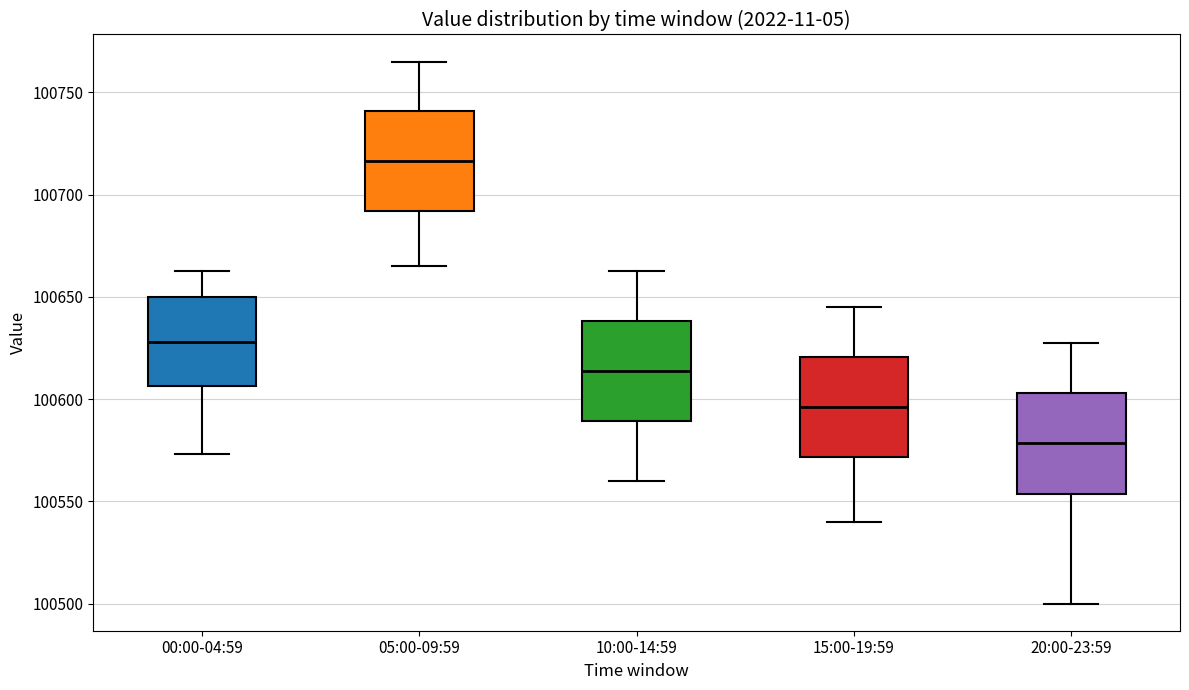

Reading left to right, transcribe this box plot: for each box, give where its median line is, the range the box spans, and where its two whiskers end, as read against the y-axis. The values are not printed on the chart, so give them approximately, as read against the axis.

00:00-04:59: median 100630, box 100605 to 100650, whiskers 100575 to 100665
05:00-09:59: median 100715, box 100690 to 100740, whiskers 100665 to 100765
10:00-14:59: median 100615, box 100590 to 100640, whiskers 100560 to 100665
15:00-19:59: median 100595, box 100570 to 100620, whiskers 100540 to 100645
20:00-23:59: median 100580, box 100555 to 100605, whiskers 100500 to 100630